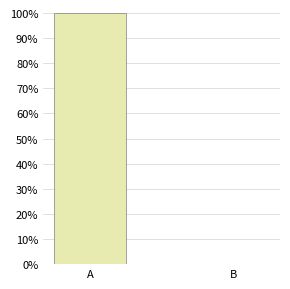

Is it true that the value at A is 30?

False